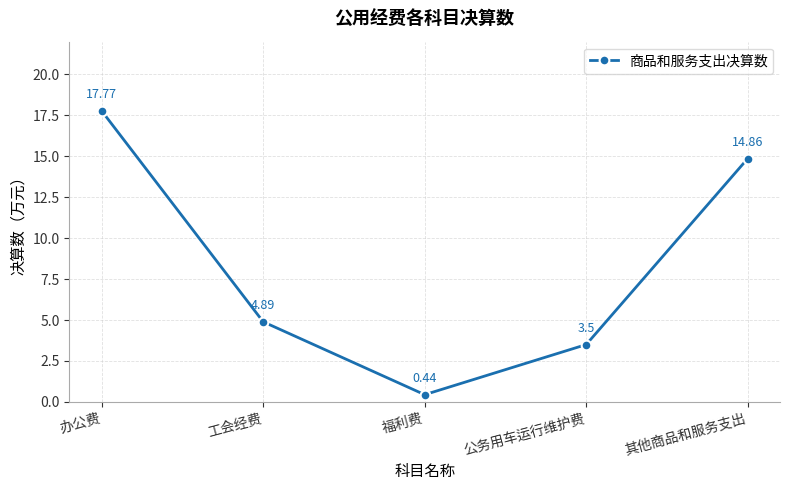

Where is the first local minimum?

福利费